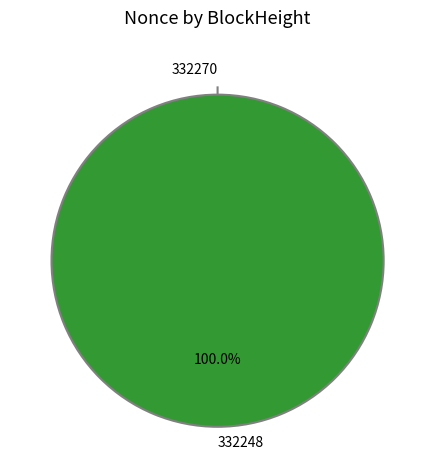

How many segments does this pie chart have?

2